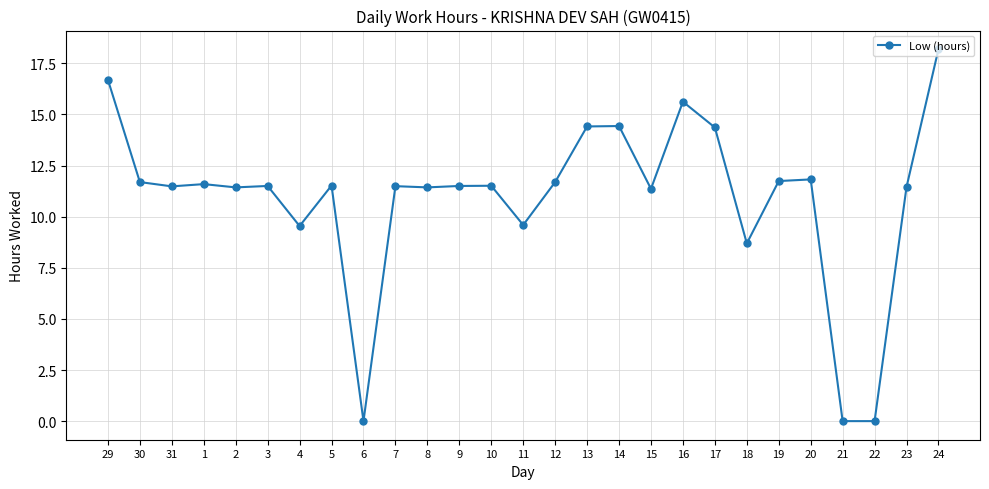

Which category has the highest value across all series?

24